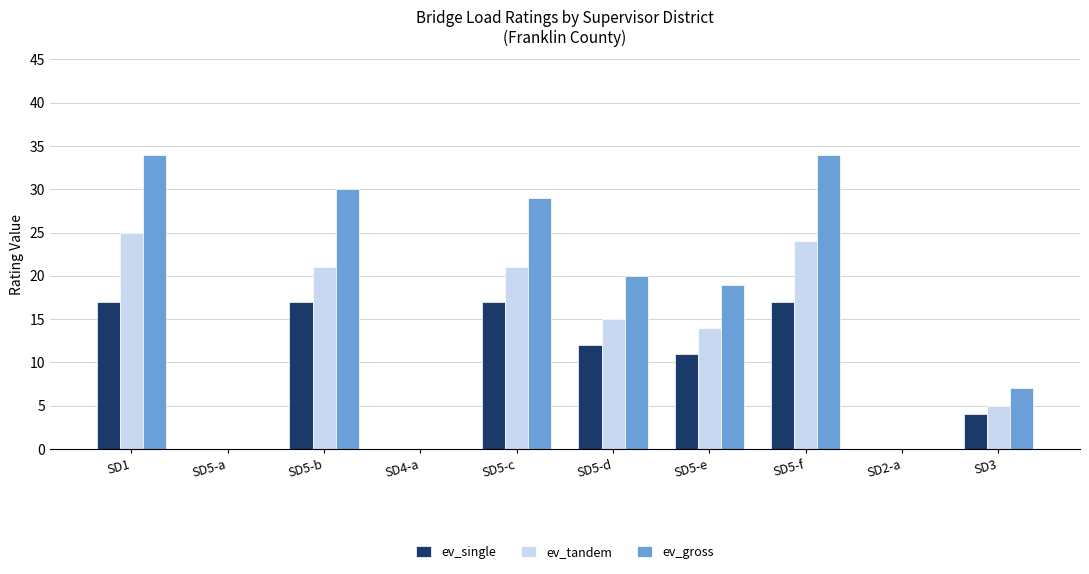

Which series has the largest total across all categories?

ev_gross